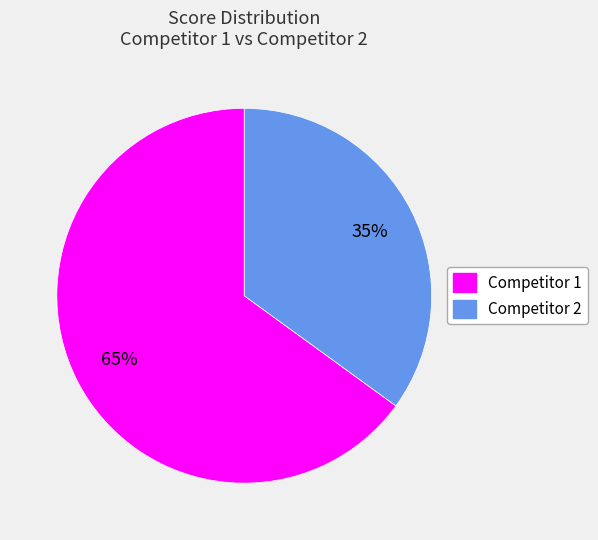

To the nearest percent, what is the difference between the largest and smallest slice percentages?

30%